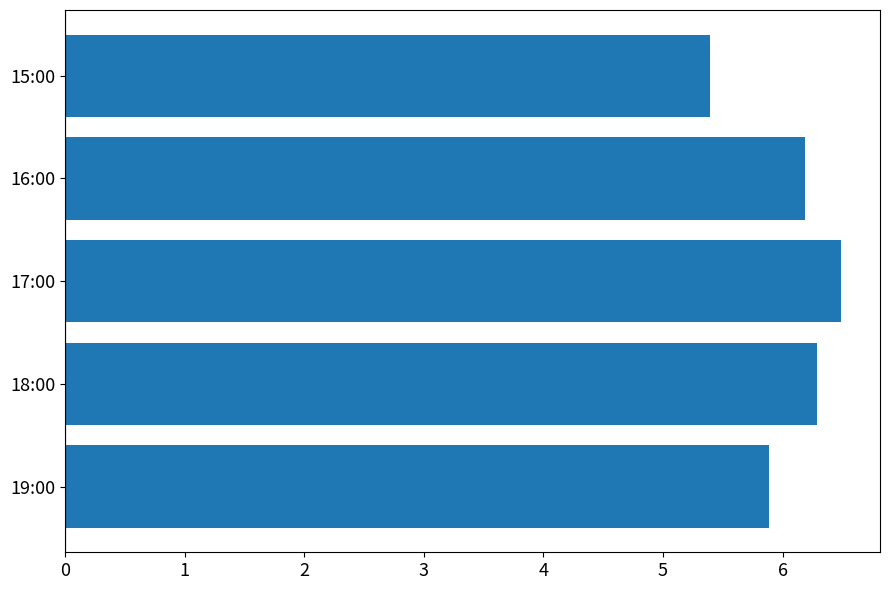

How many data points are less than 6?

2